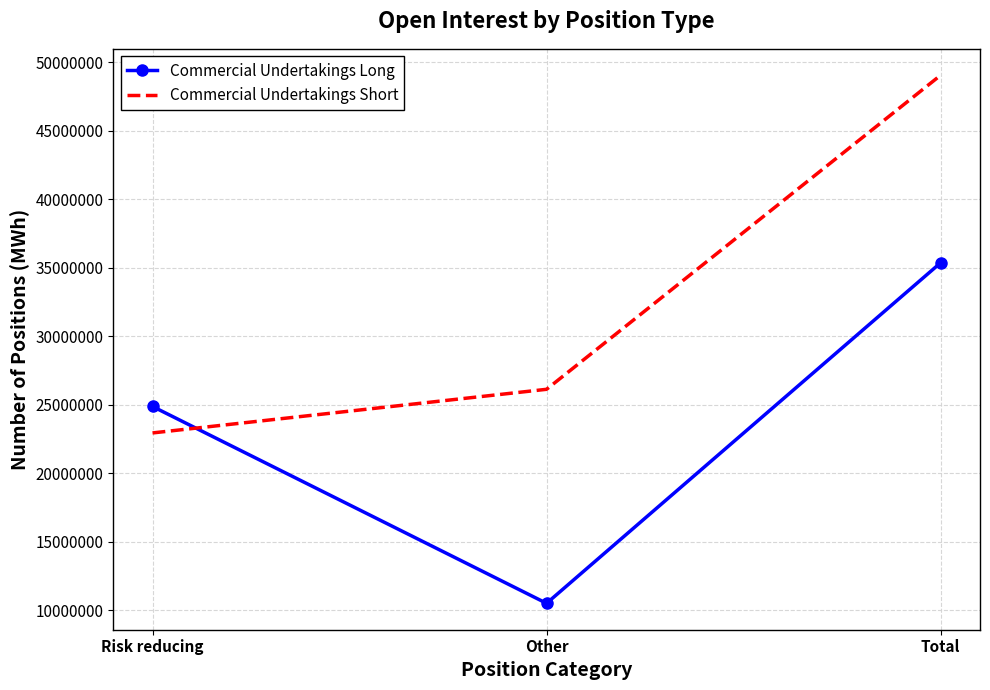

How many Commercial Undertakings Long values are between 10489533 and 35349709?

3